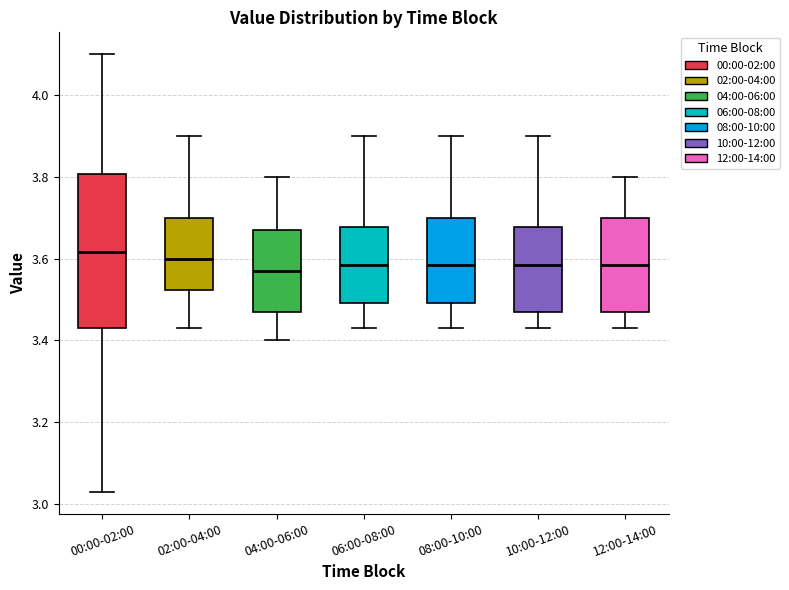

Which box is the tallest, from its lower edge to its upper edge?

00:00-02:00